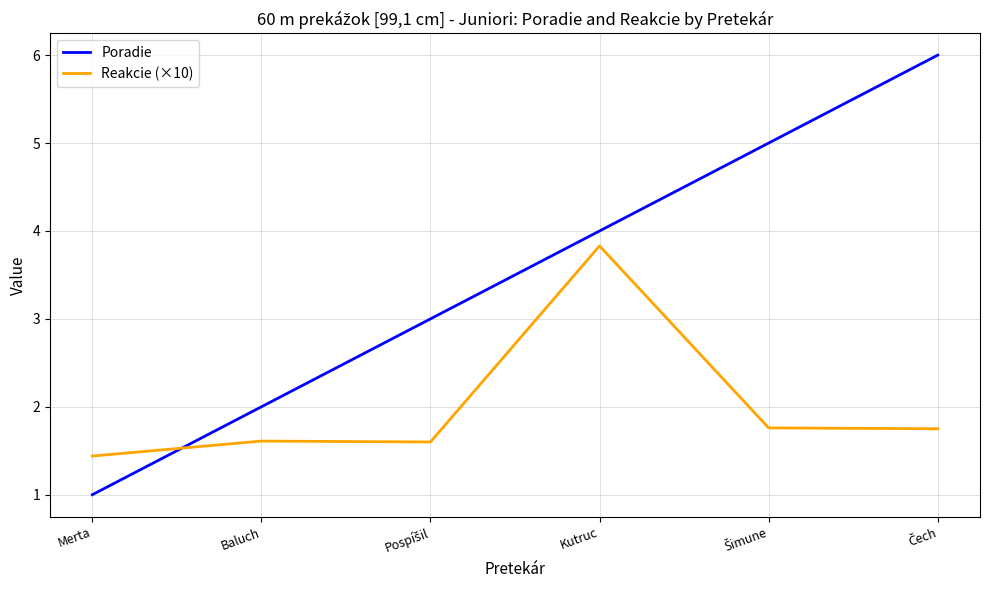

Rank the series by their average value, from highest to lowest.

Poradie, Reakcie (×10)